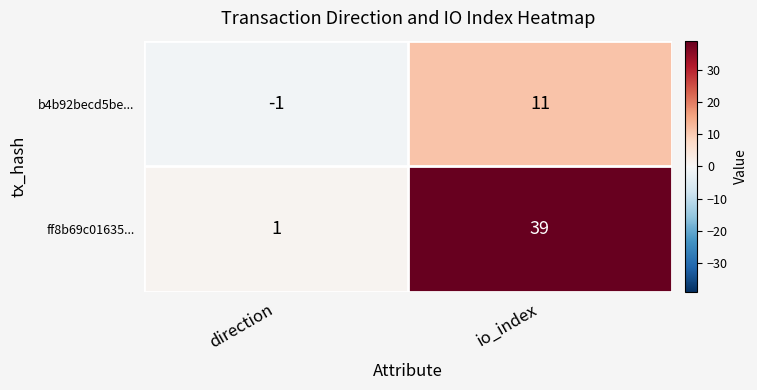

Rank the series by their maximum value, from lowest to highest.

b4b92becd5be..., ff8b69c01635...